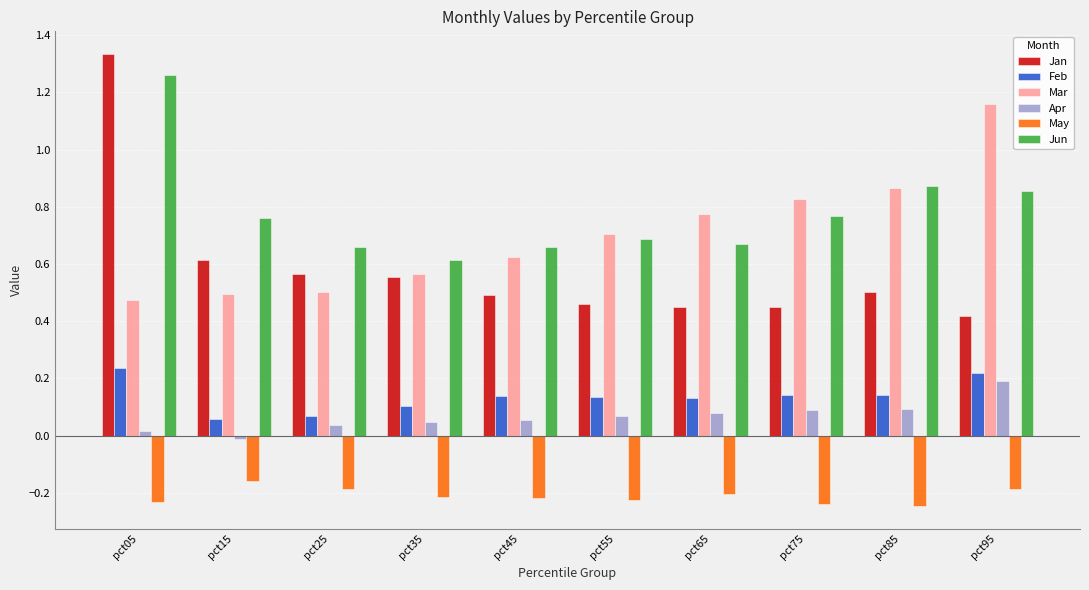

Does the chart contain stacked bars?

No